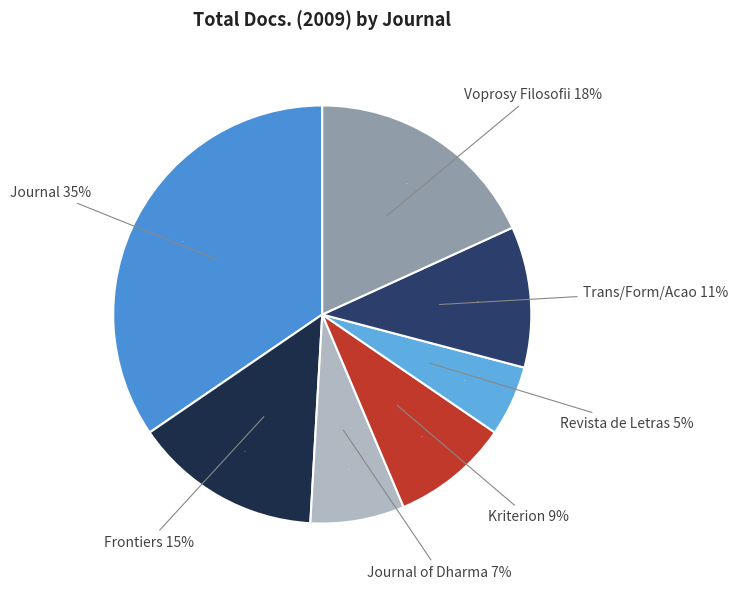

What percentage is the Kriterion slice, to the nearest percent?

9%